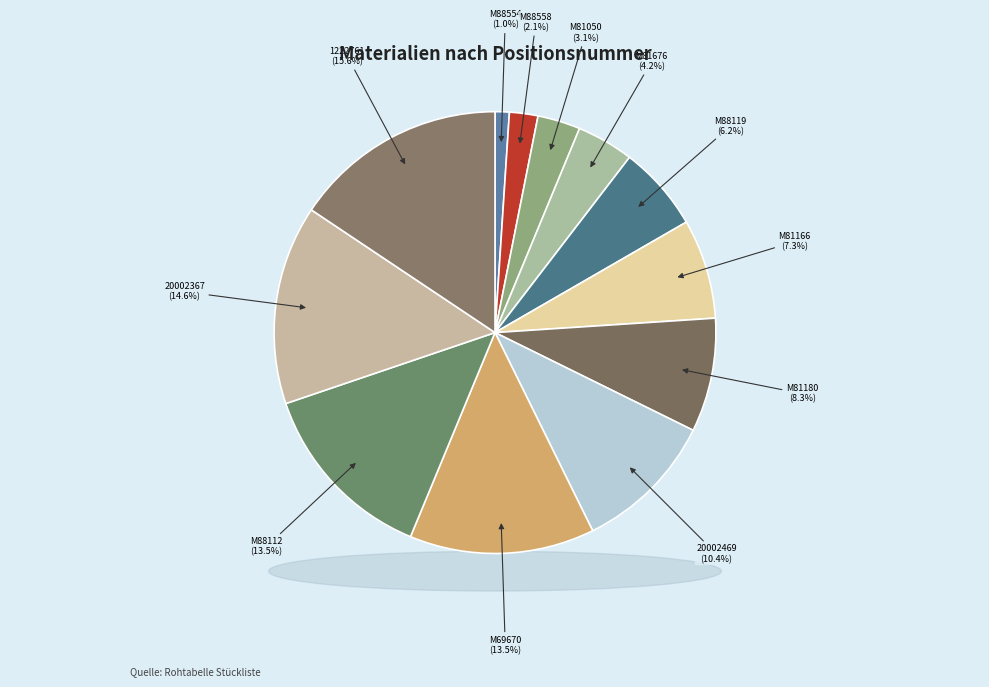

How many slices are in this pie chart?

12